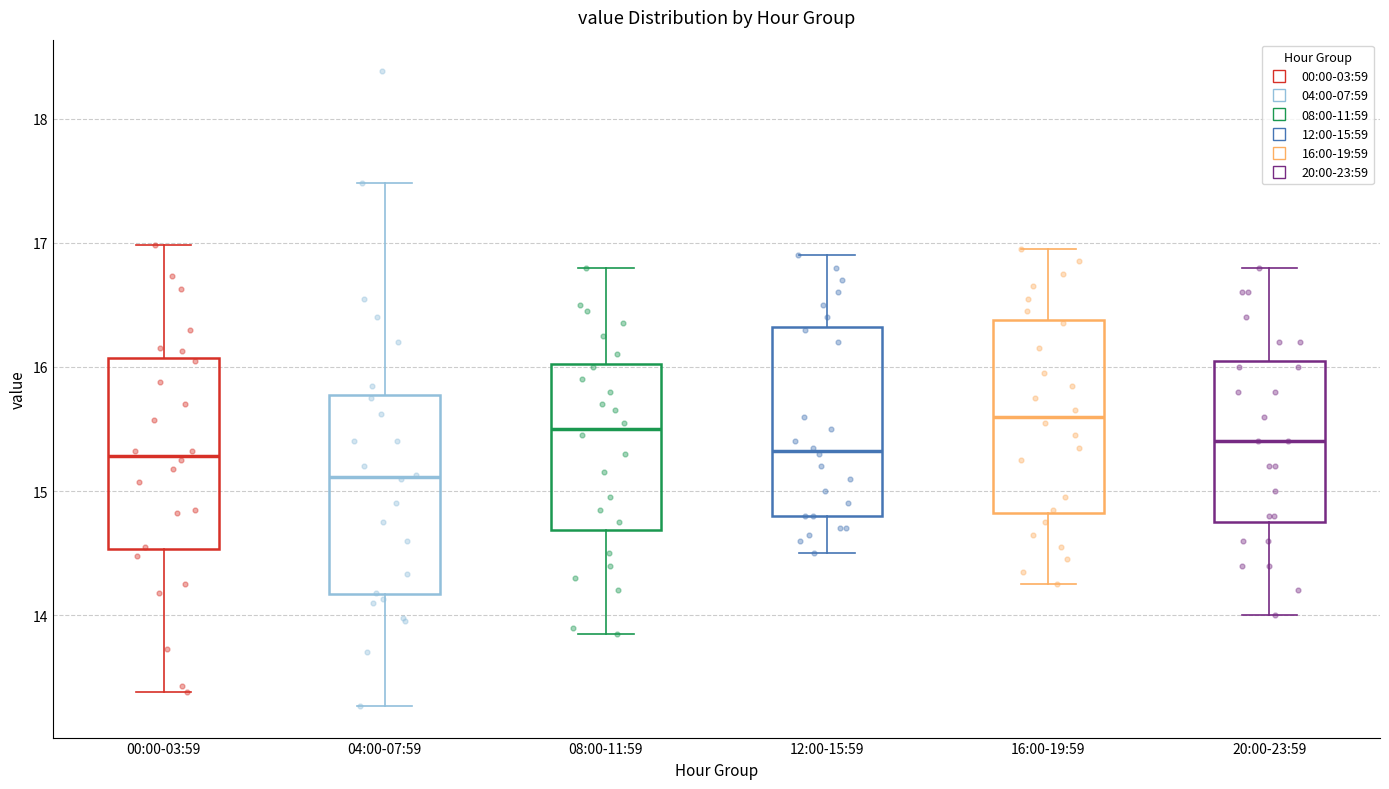

Reading left to right, transcribe this box plot: for each box, give where its median line is, the range the box spans, and where its two whiskers end, as read against the y-axis. The values are not printed on the chart, so give them approximately, as read against the axis.

00:00-03:59: median 15.3, box 14.5 to 16.1, whiskers 13.4 to 17.0
04:00-07:59: median 15.1, box 14.2 to 15.8, whiskers 13.3 to 17.5
08:00-11:59: median 15.5, box 14.7 to 16.0, whiskers 13.9 to 16.8
12:00-15:59: median 15.3, box 14.8 to 16.3, whiskers 14.5 to 16.9
16:00-19:59: median 15.6, box 14.8 to 16.4, whiskers 14.3 to 17.0
20:00-23:59: median 15.4, box 14.8 to 16.1, whiskers 14.0 to 16.8